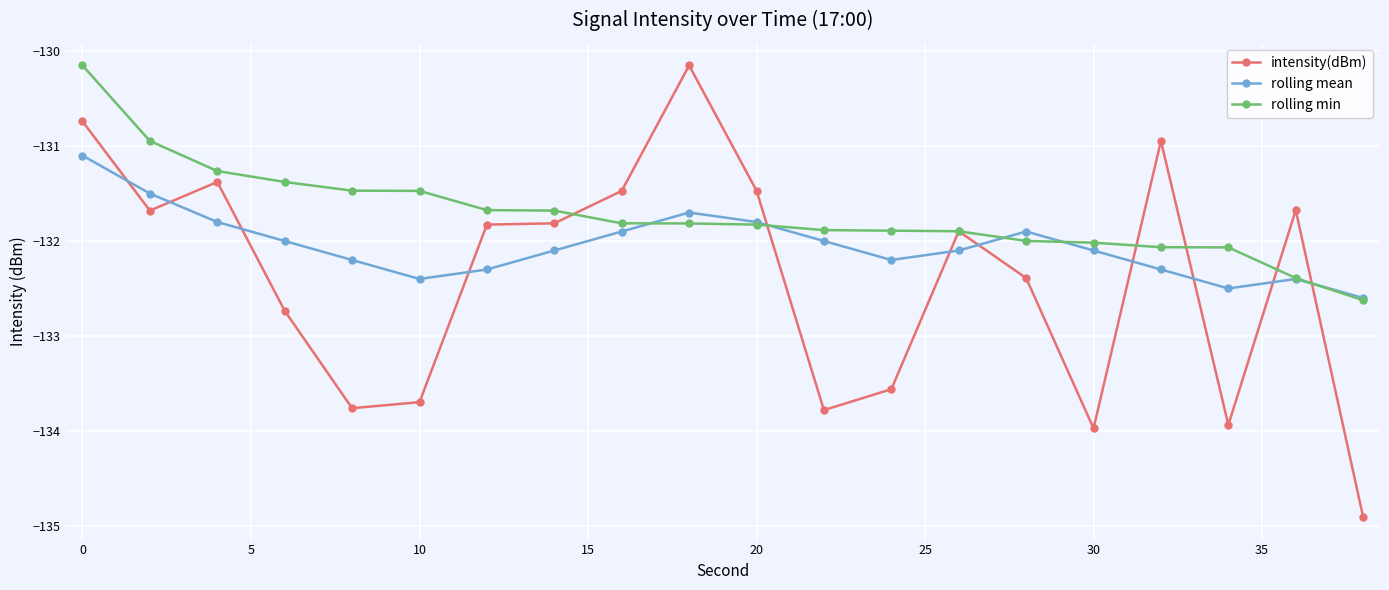

What is the maximum value for rolling mean?

-131.1